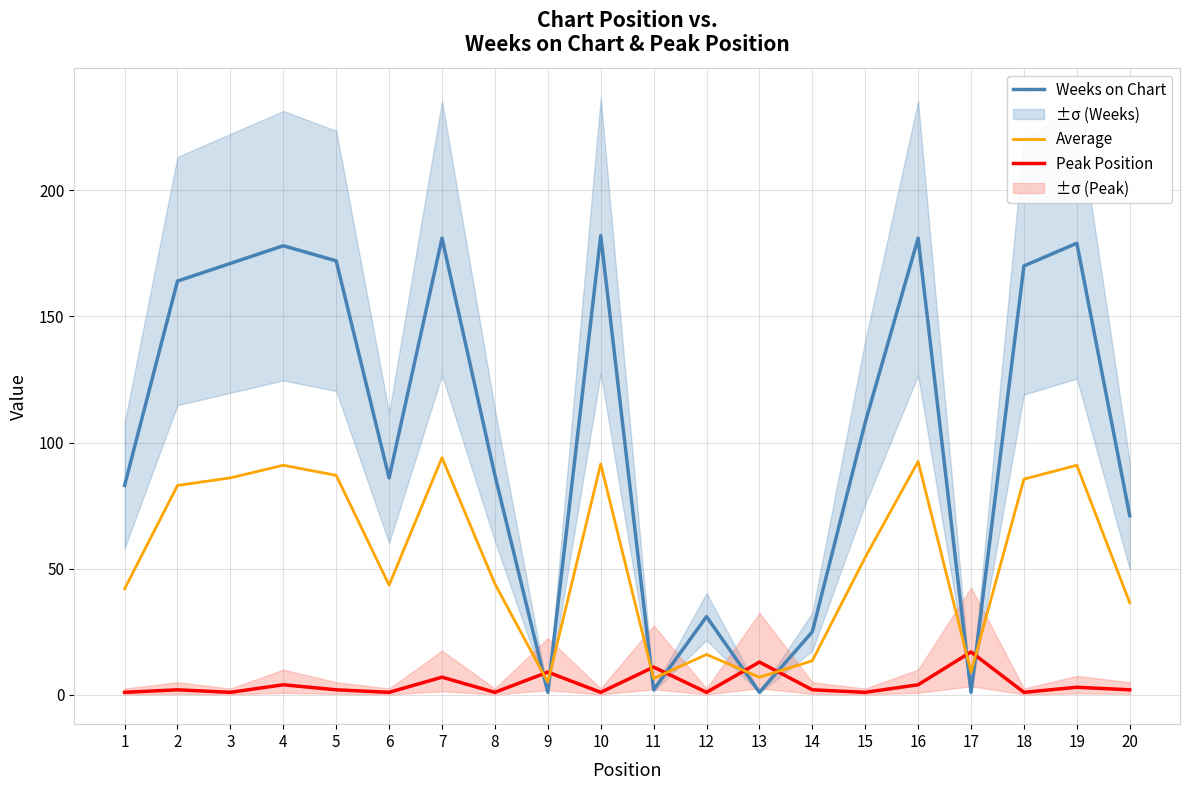

List the series in order of their peak value, lowest first.

Peak Position, Average, Weeks on Chart